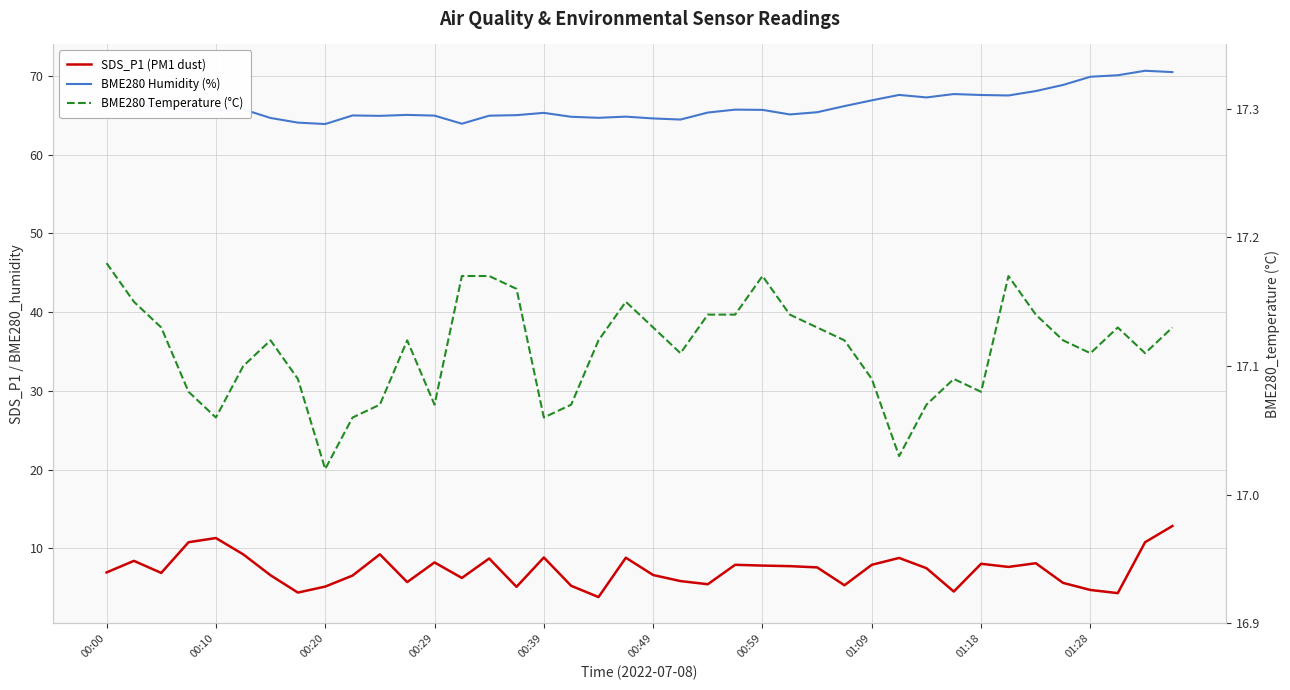

The BME280 Temperature (°C) series shows 17.1 at 01:09. True or false?

True